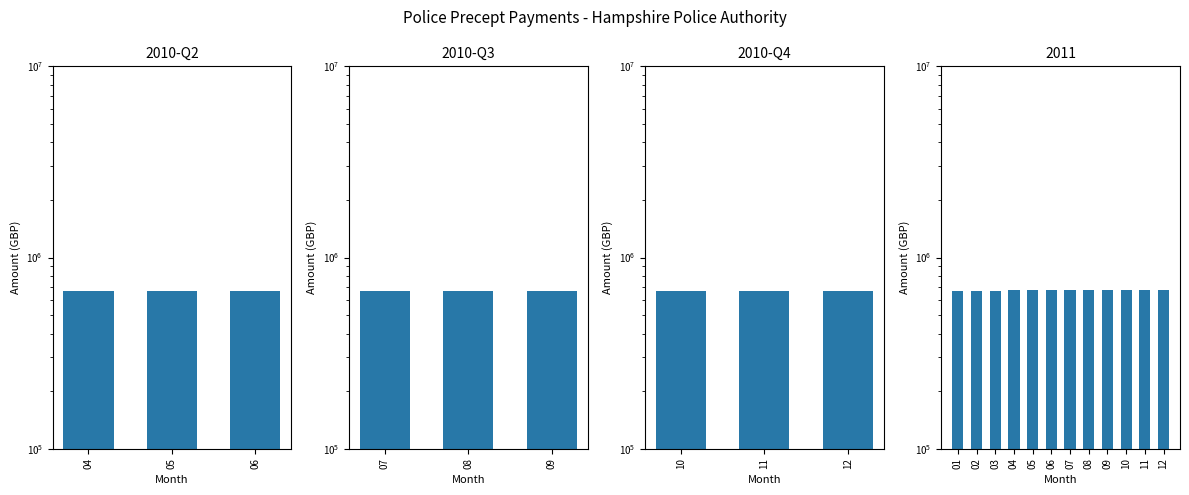

Count the number of categories in the chart.

12